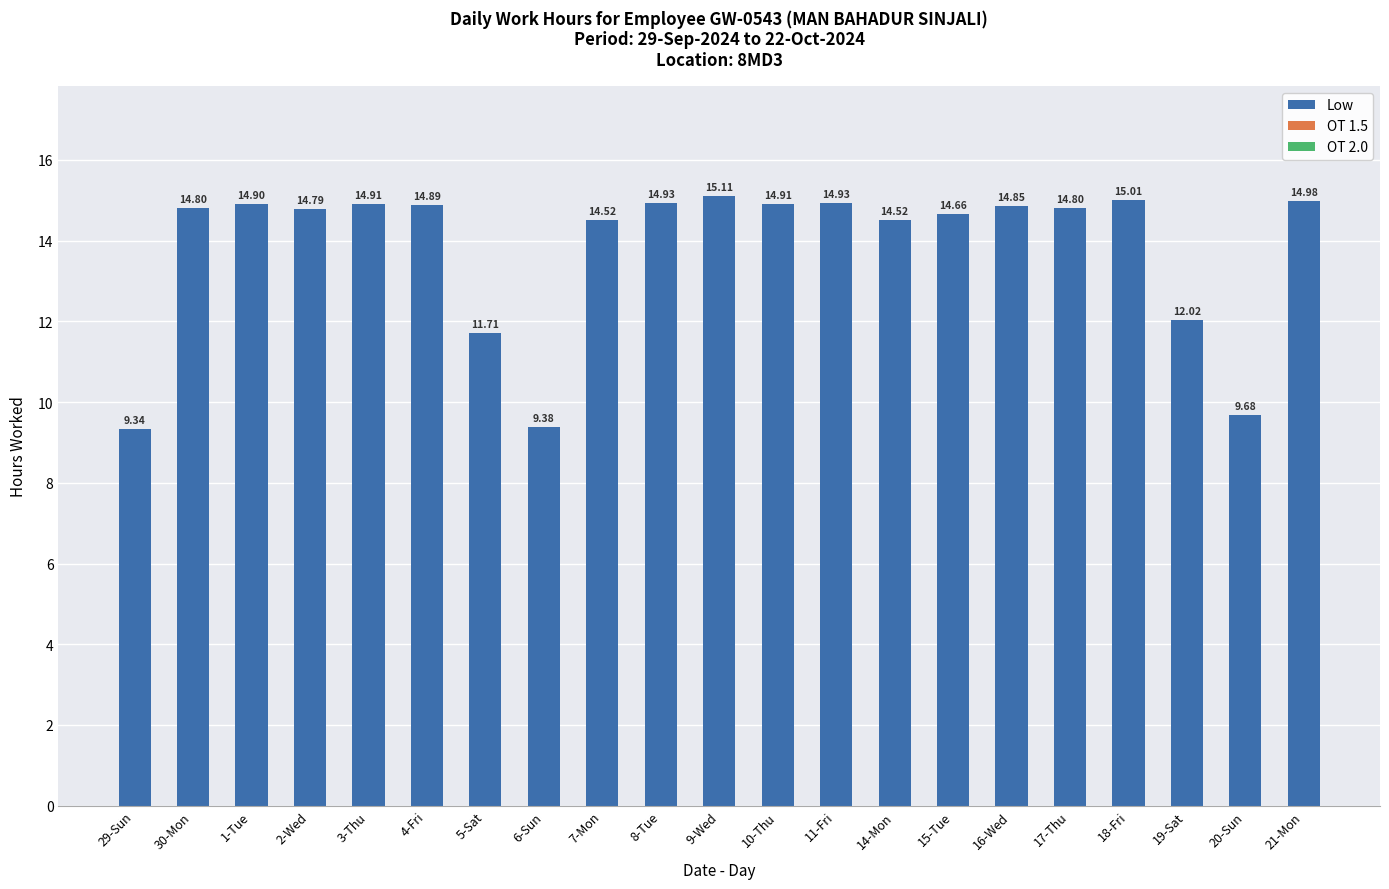

Count the number of values greater than 14.

16